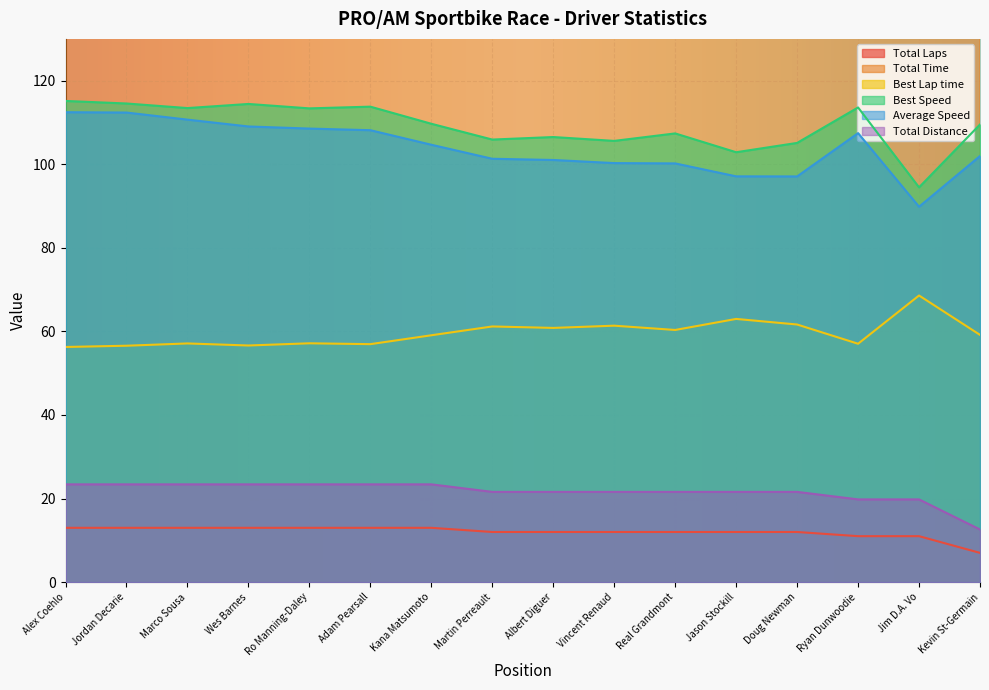

How many values in the Total Time series exceed 775?

8